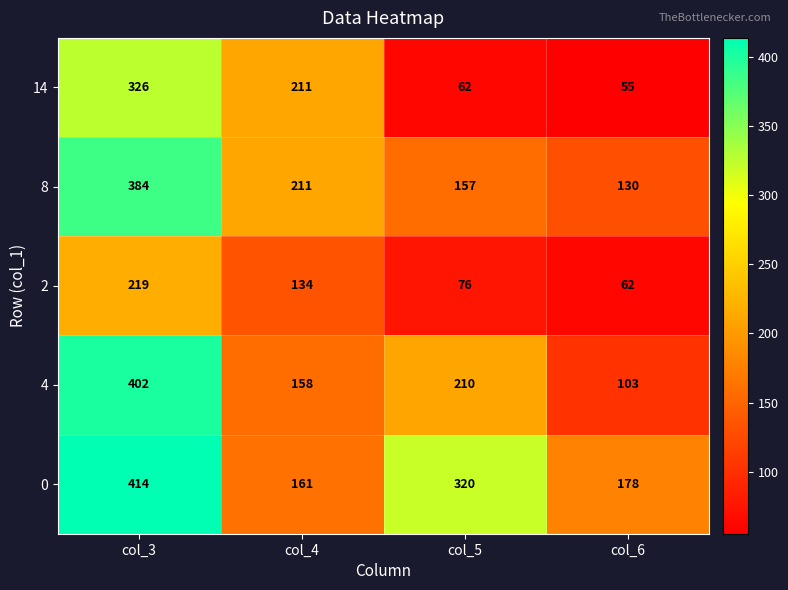

At how many categories does at least one series exceed 239?

2